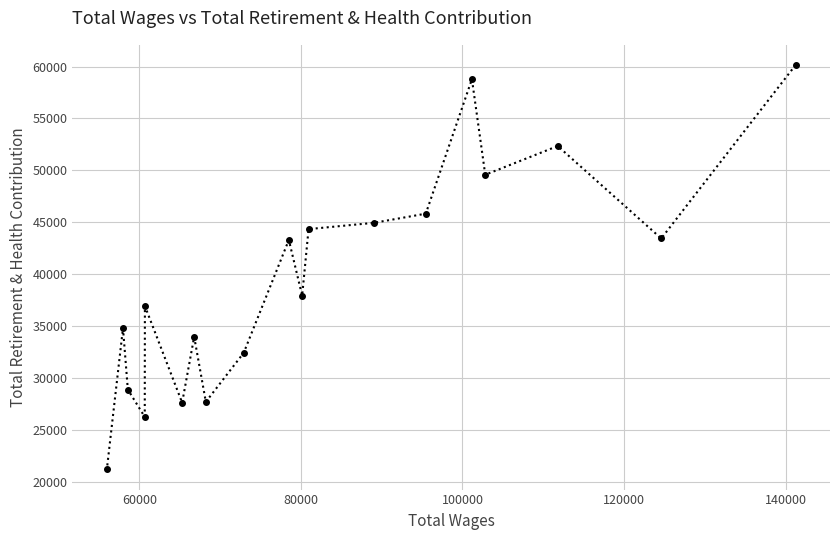

What is the maximum value shown in the chart?

60141